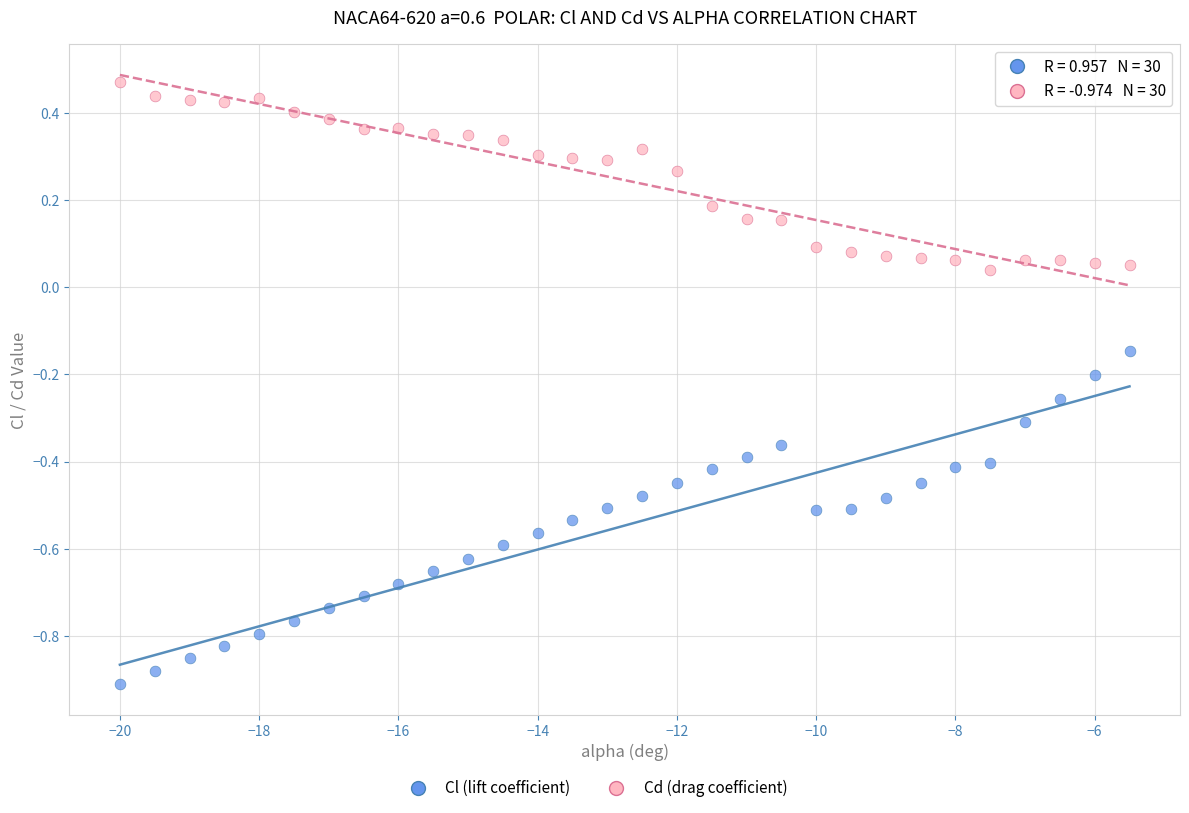

What is the X range (max minus min) for the scatter plot?

14.5